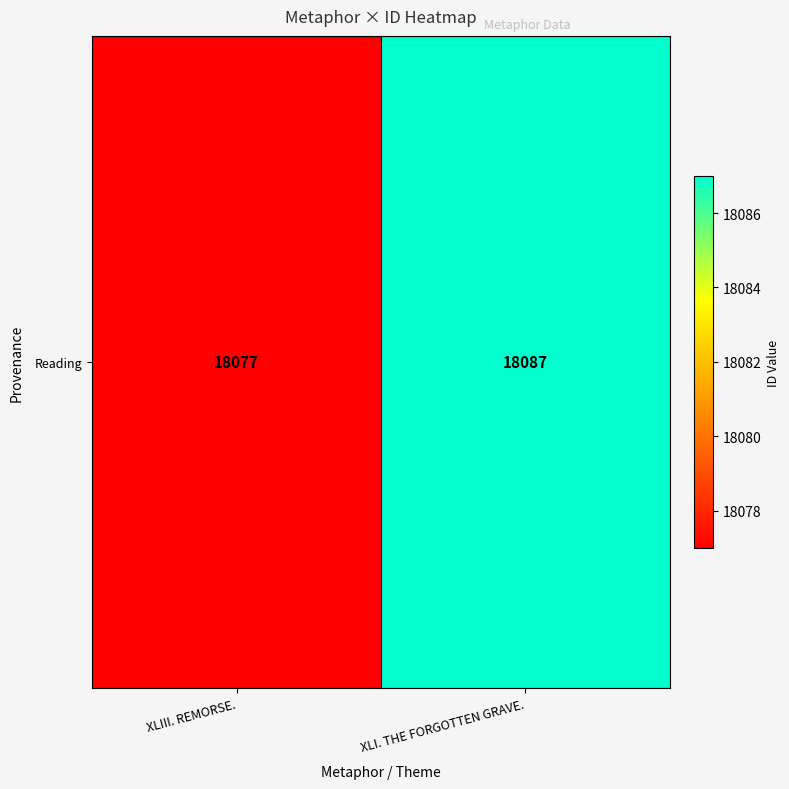

Which has a higher value, XLI. THE FORGOTTEN GRAVE. or XLIII. REMORSE.?

XLI. THE FORGOTTEN GRAVE.